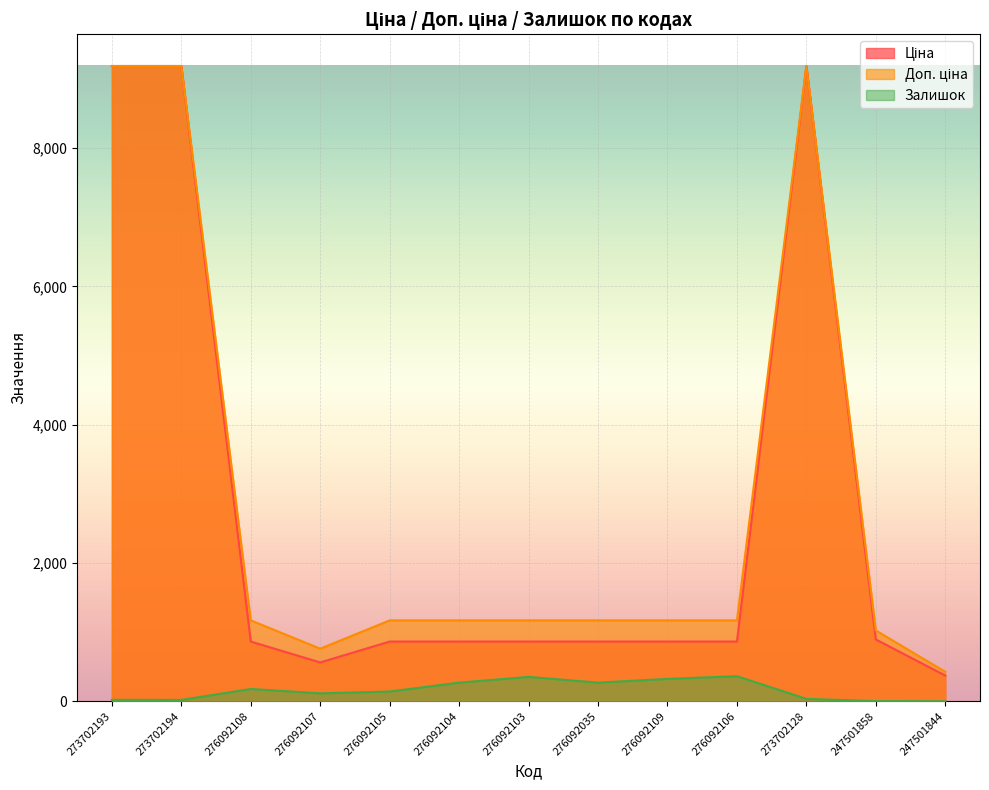

In Залишок, how many points are higher than both neighbors (excluding endpoints)?

3